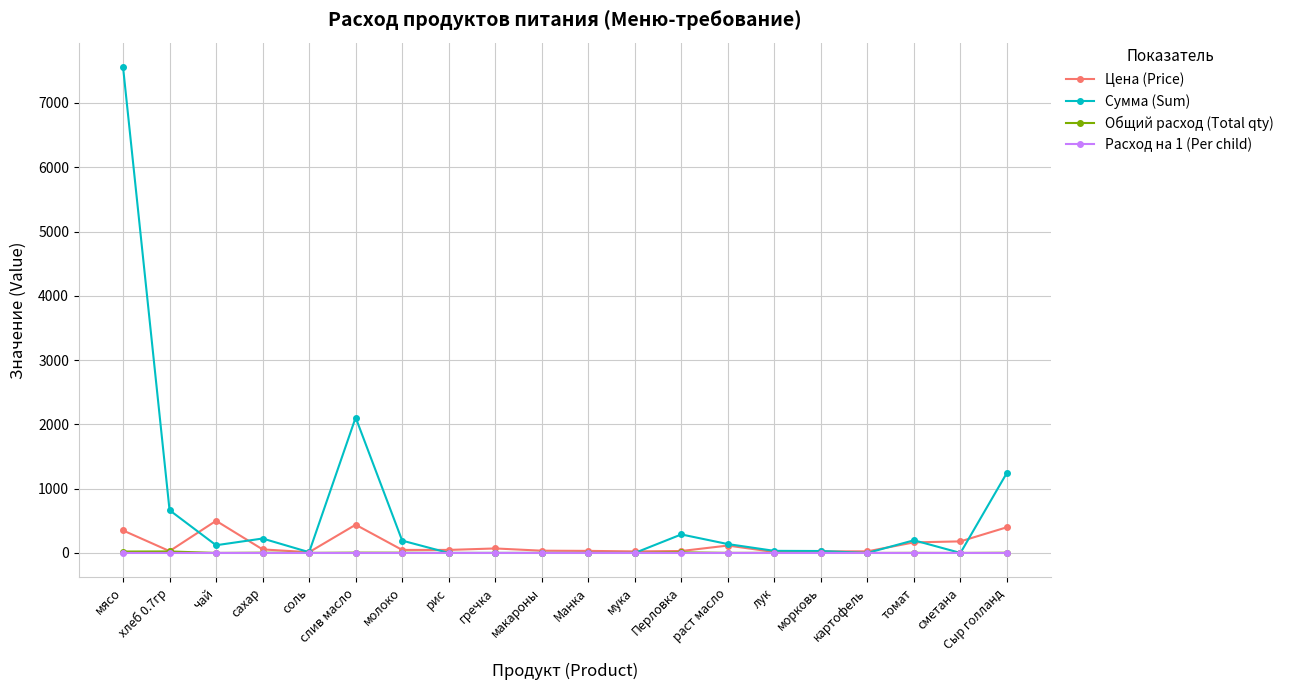

What is the label of the 16th point from the left?

морковь